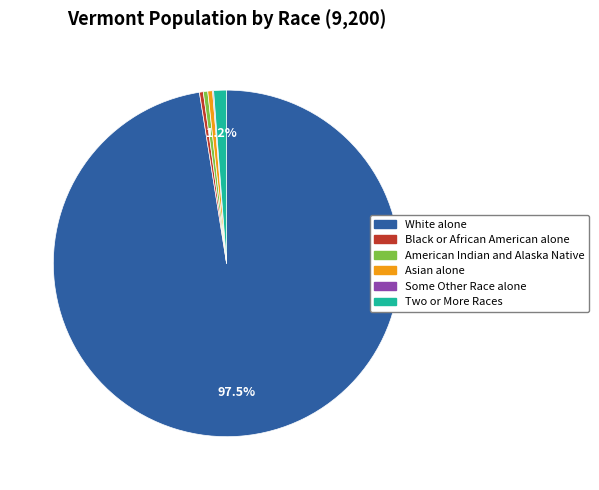

Which slice is the largest?

White alone